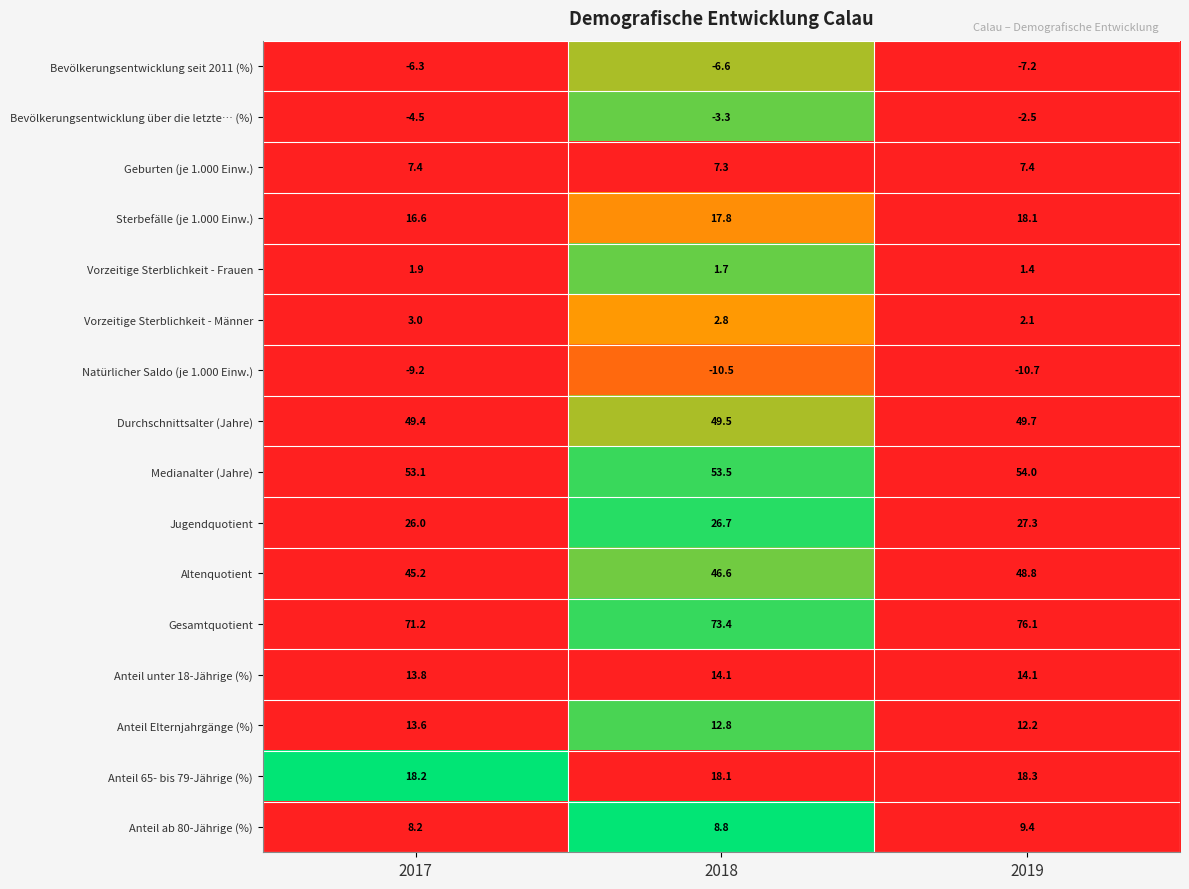

Which series has the largest range (max minus min)?

Gesamtquotient